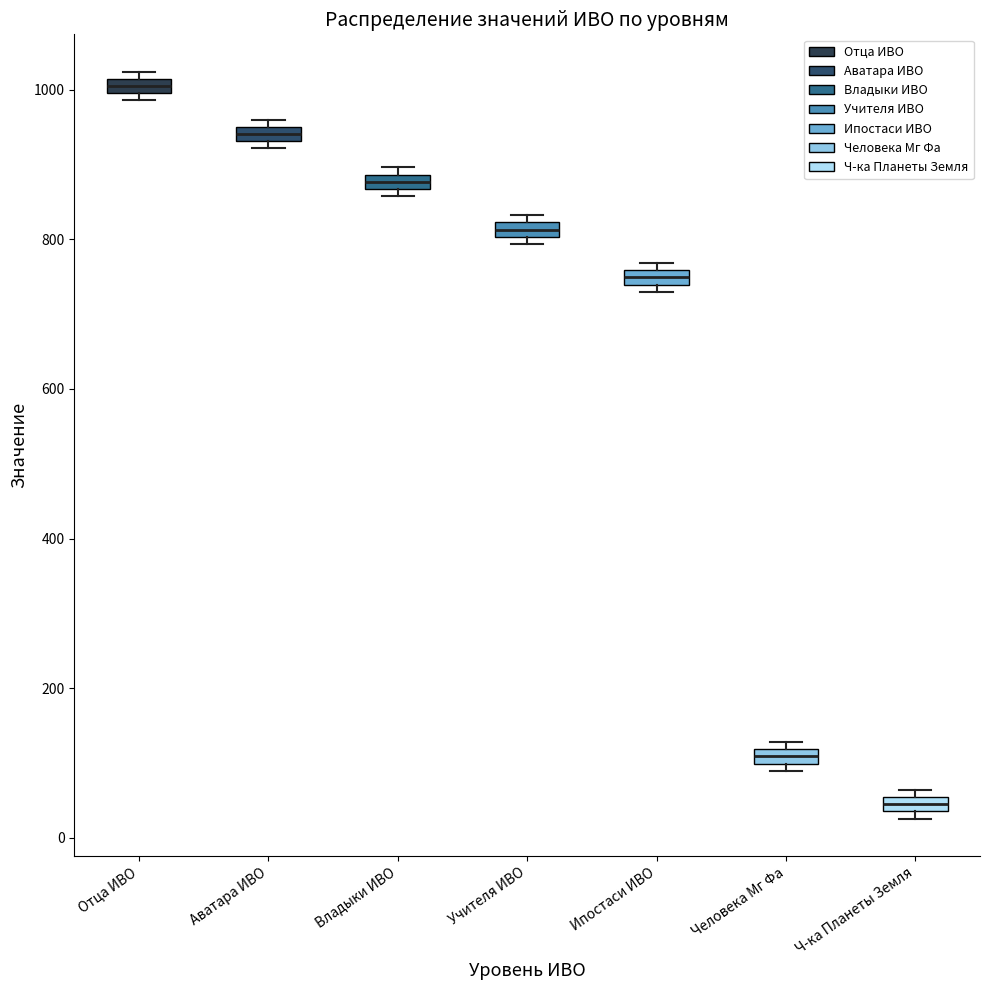

Which box's median line is the highest?

Отца ИВО